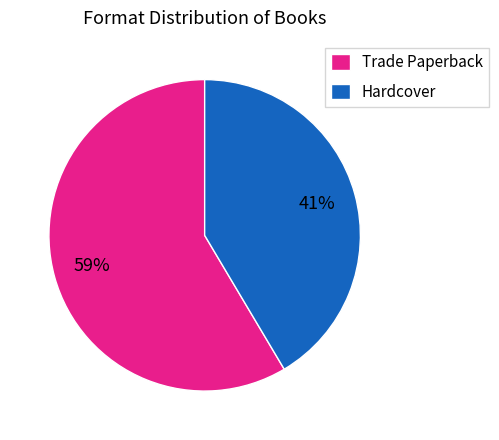

Approximately how many times larger is the value at Hardcover compared to Trade Paperback?

0.7